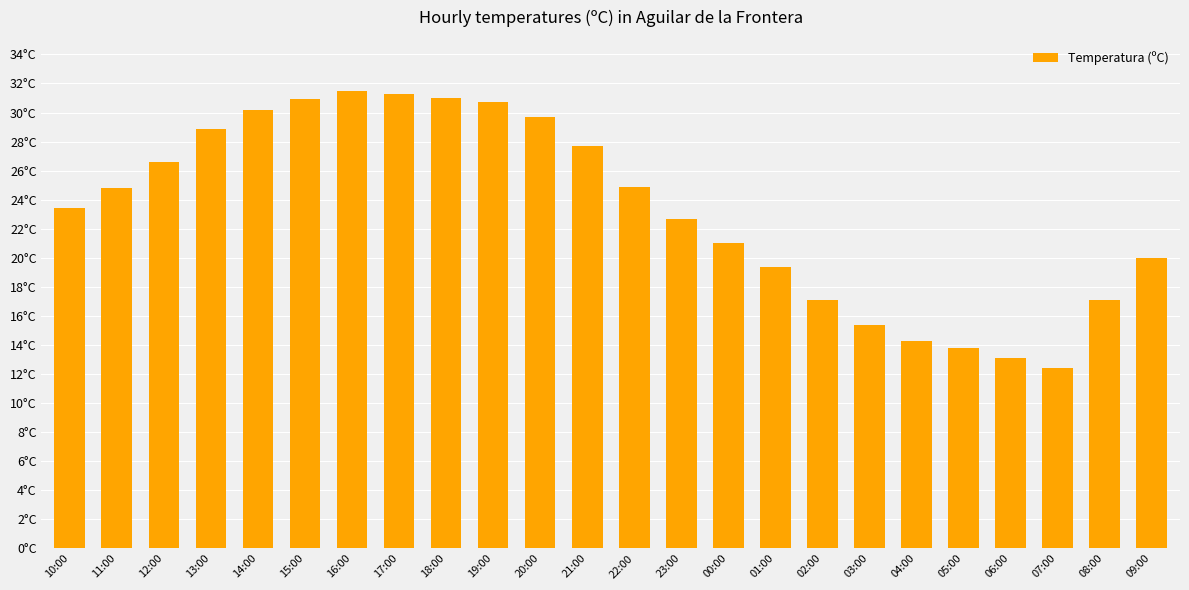

What is the change in value from 12:00 to 00:00?

-5.6